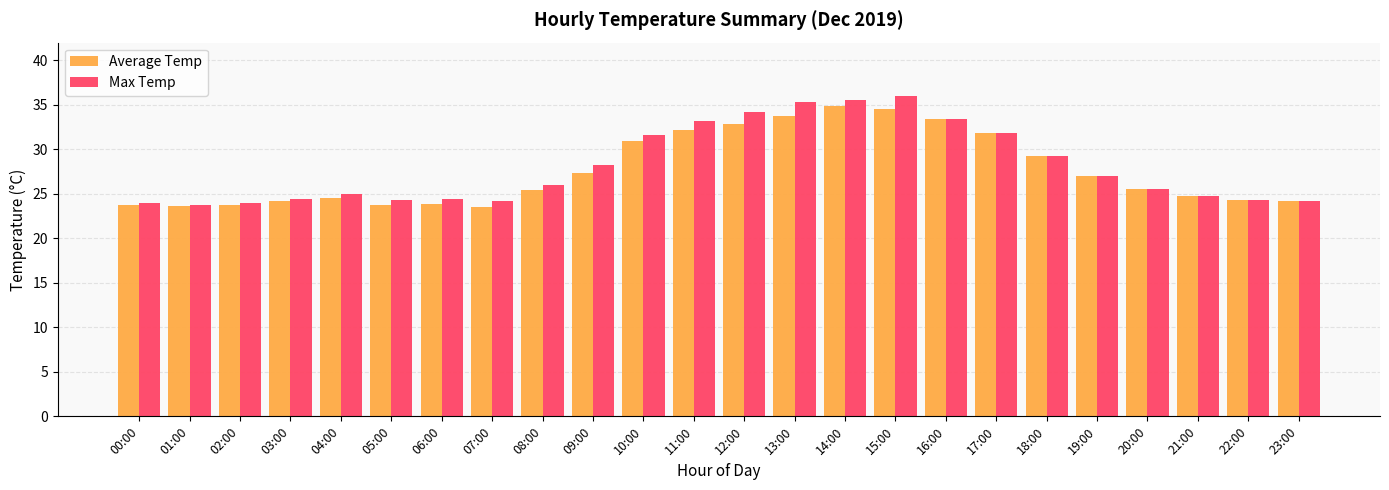

Which series has the largest range (max minus min)?

Max Temp